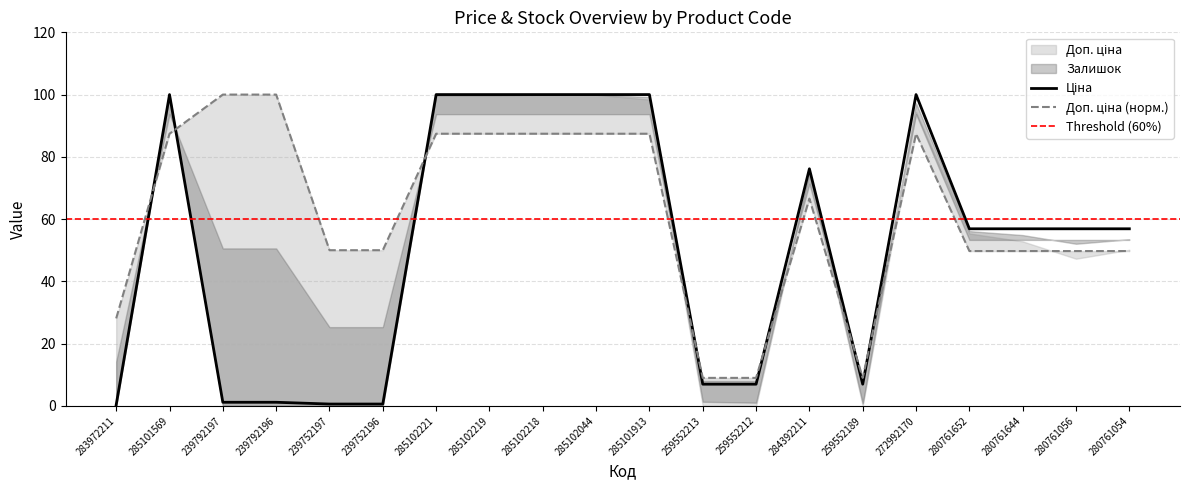

Which has a higher value, 239752196 or 280761056?

280761056